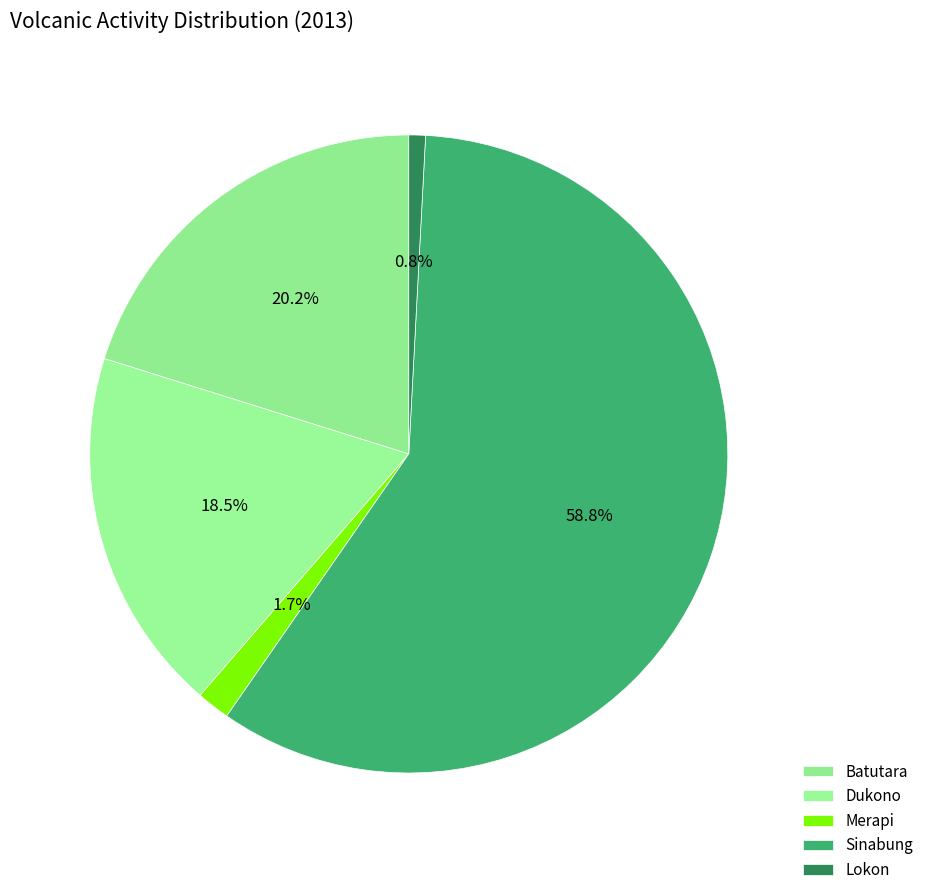

Count the number of slices in the pie.

5